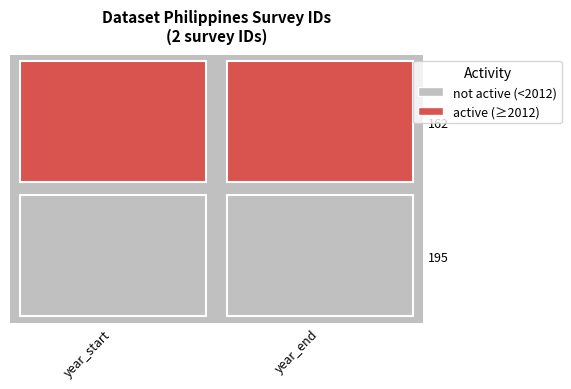

Rank the series at 0 from lowest to highest value.

195, 162